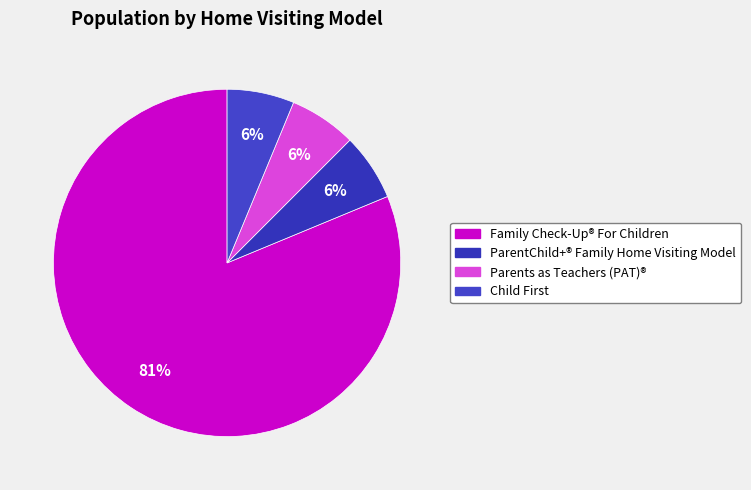

How many segments does this pie chart have?

4